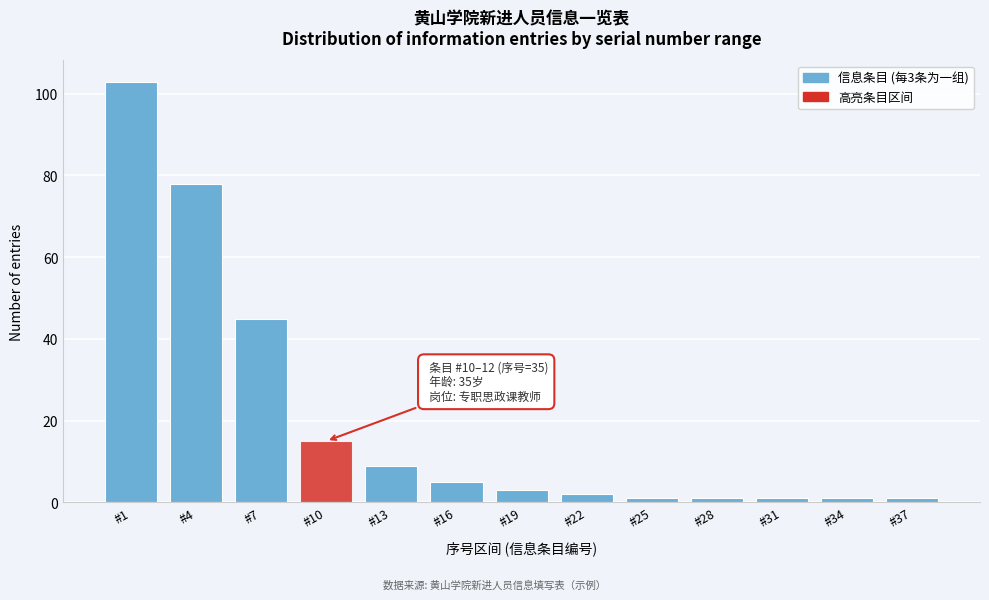

Reading left to right, list all the values displayed in this chart.

103	78	45	15	9	5	3	2	1	1	1	1	1